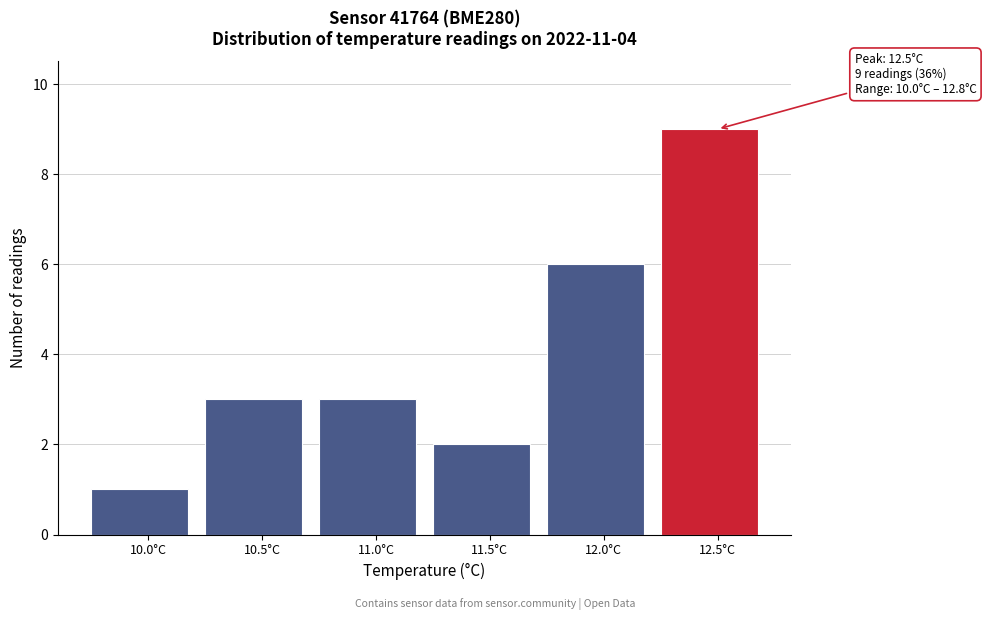

Which range on the x-axis has the tallest bar?

12.25 to 12.75